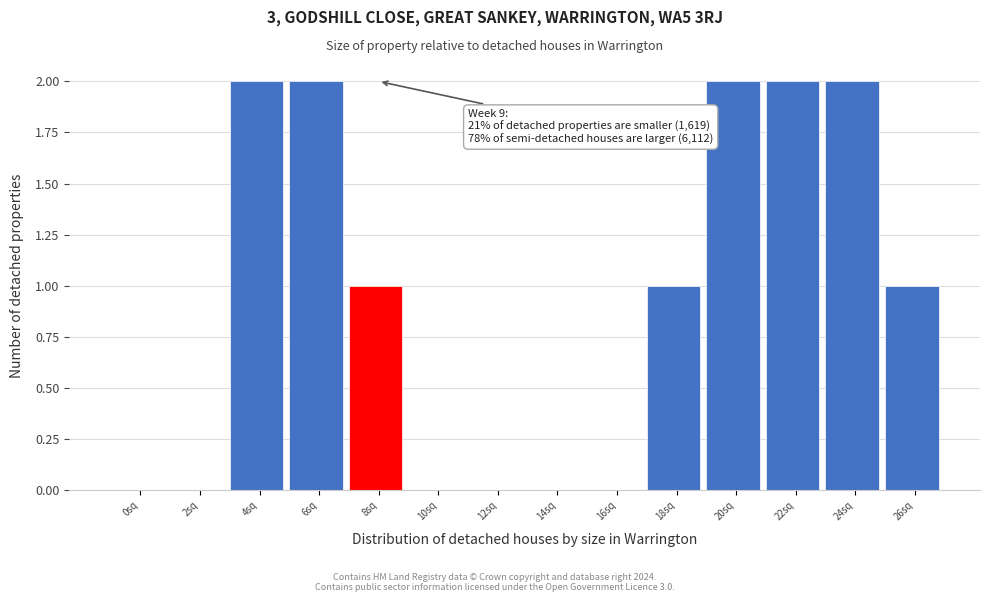

Reading right to left, what are all the values shown in this chart?

26sq=1	24sq=2	22sq=2	20sq=2	18sq=1	16sq=0	14sq=0	12sq=0	10sq=0	8sq=1	6sq=2	4sq=2	2sq=0	0sq=0